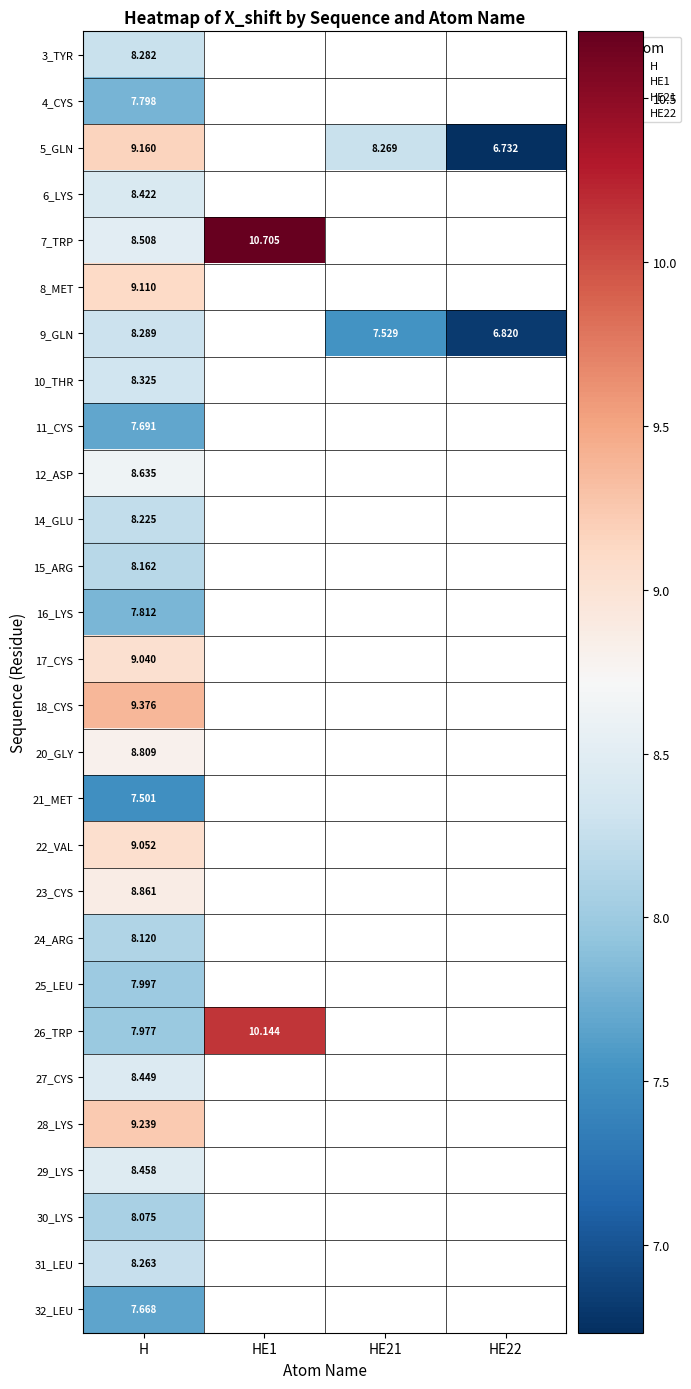

How many categories are shown in the chart?

4